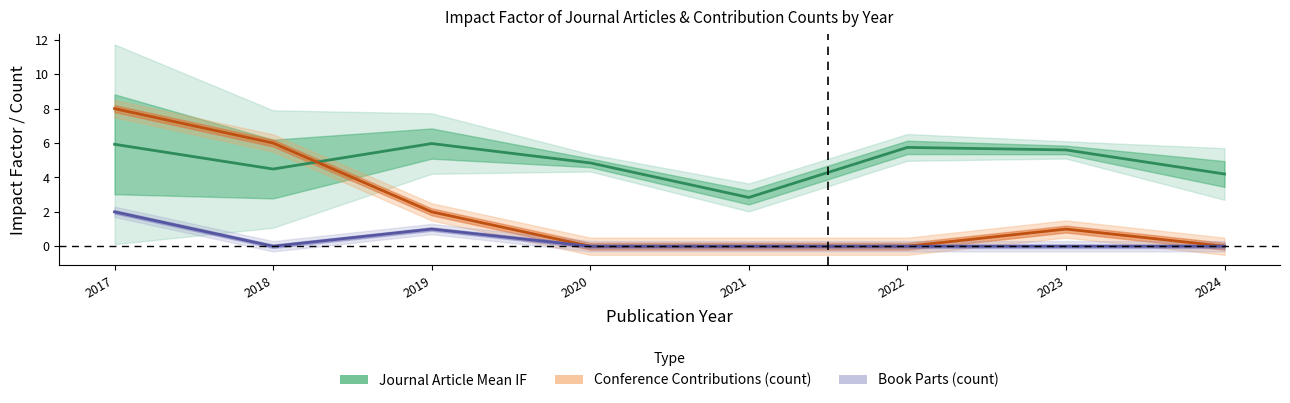

Which has a higher value, 2020 or 2017?

2017